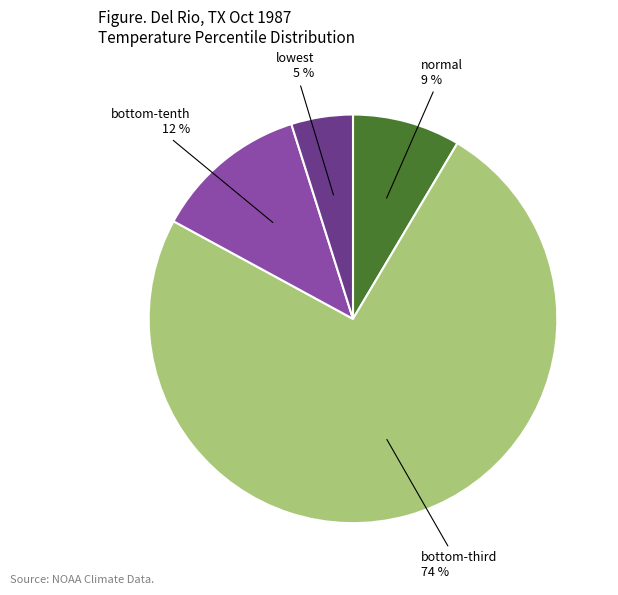

To the nearest percent, what is the average slice percentage?

25%